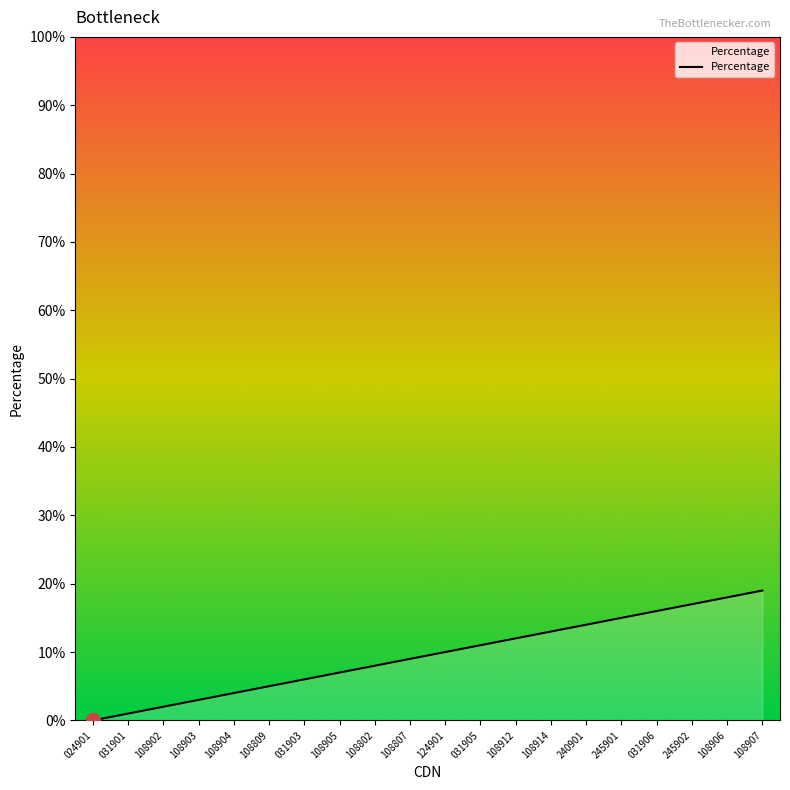

At which category does the chart reach its peak across all series?

108907